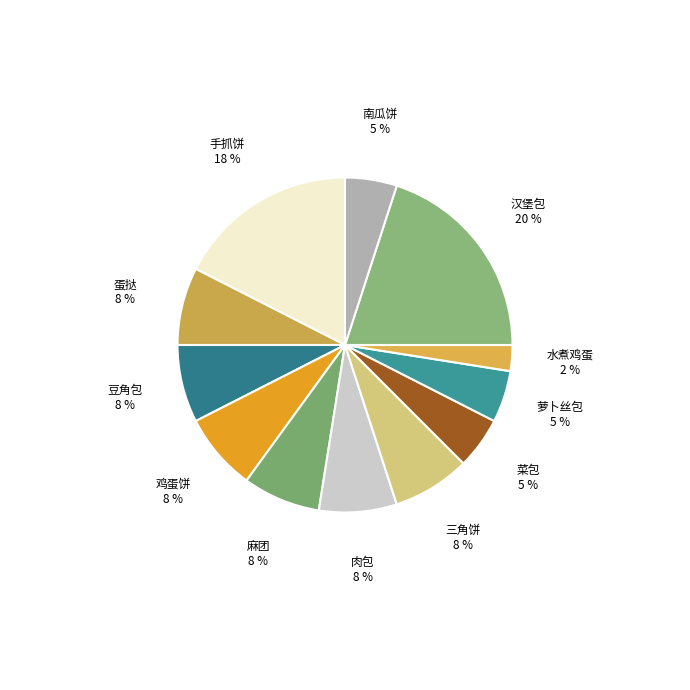

Which slice is the smallest?

水煮鸡蛋